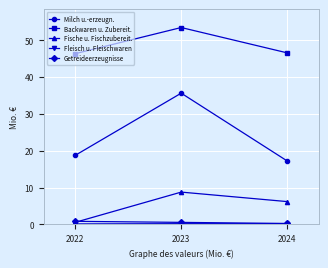

At how many categories does at least one series exceed 47?

1